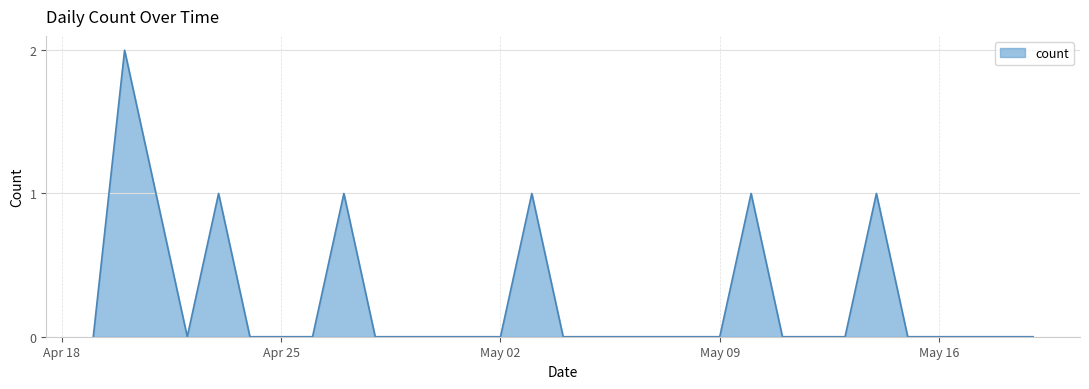

What is the difference between the second highest and second lowest values?

1